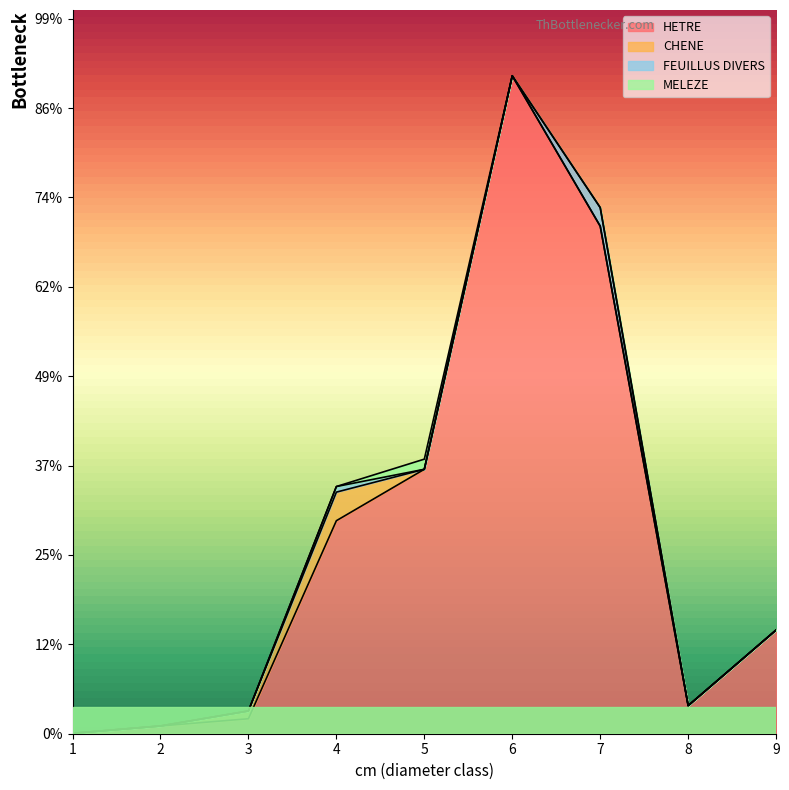

True or false: CHENE and HETRE cross at least once.

False